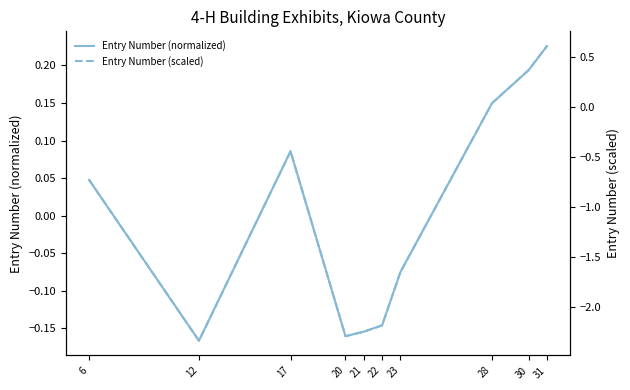

At which category does Entry Number (scaled) reach its first local peak?

17